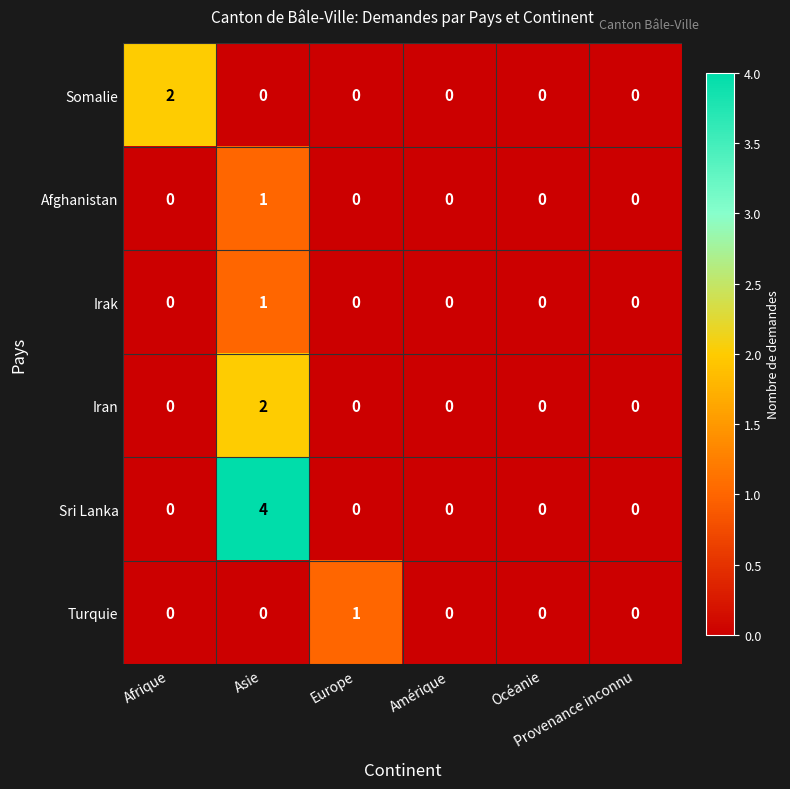

Which series has the widest spread of values?

Sri Lanka